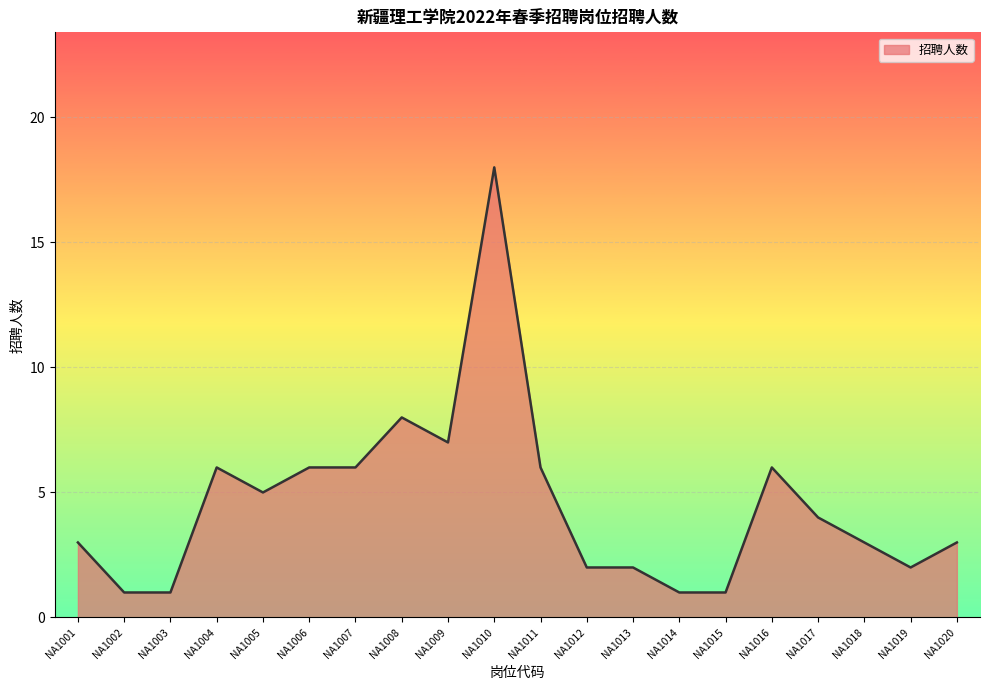

At which category does the chart reach its peak across all series?

NA1010